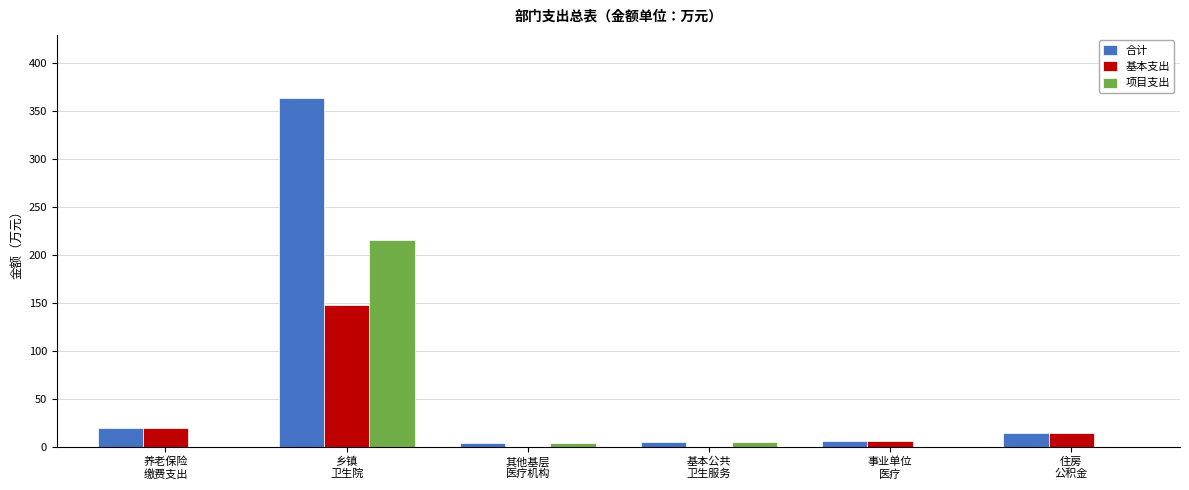

What is the sum of all 合计 values?

414.4